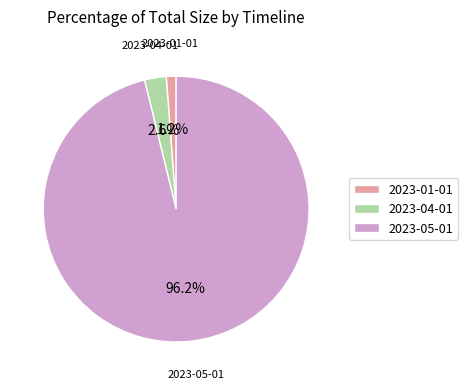

Which has a higher value, 2023-05-01 or 2023-04-01?

2023-05-01